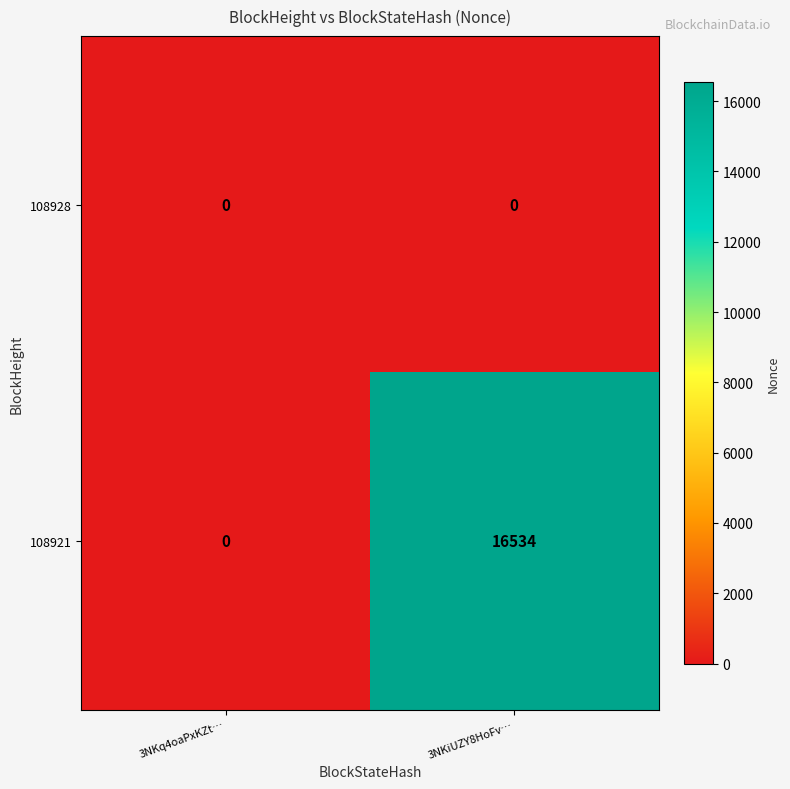

Which series has the widest spread of values?

108921